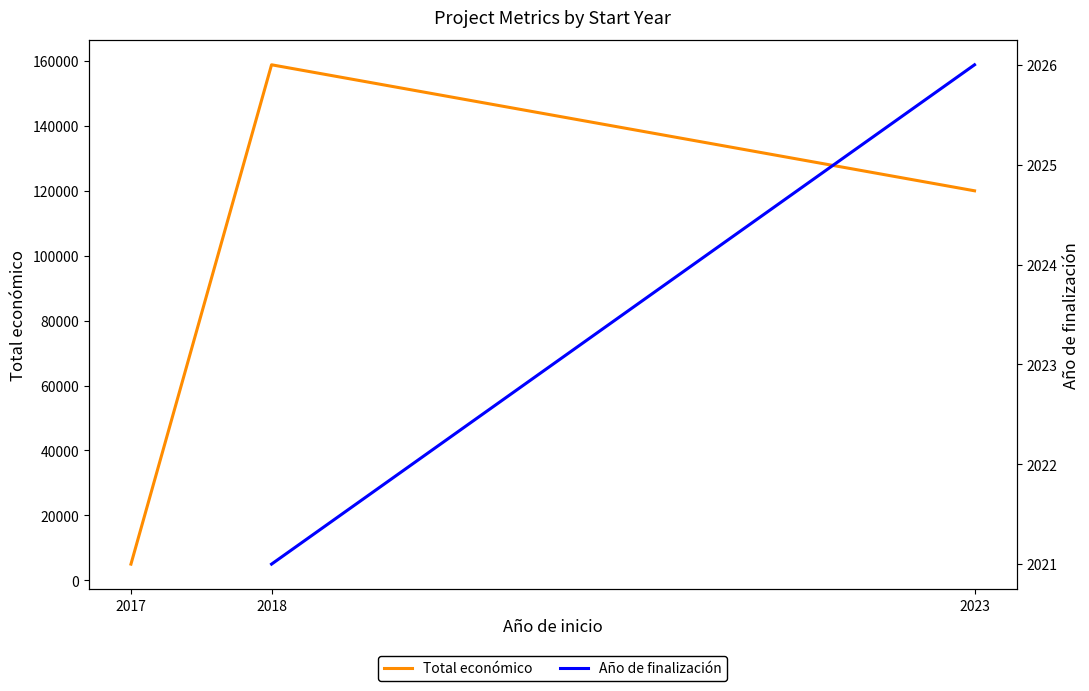

At 2018, list the series in order from smallest to largest.

Año de finalización, Total económico